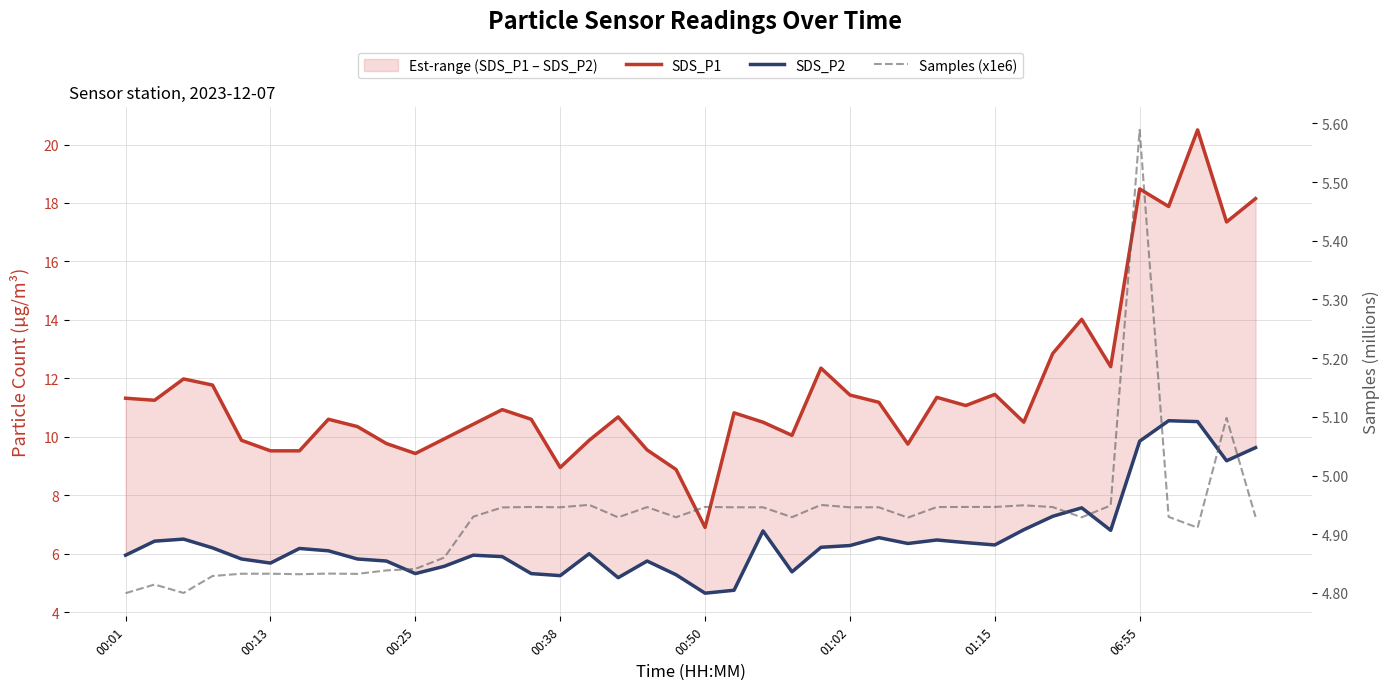

True or false: SDS_P2 and SDS_P1 intersect in this chart.

False